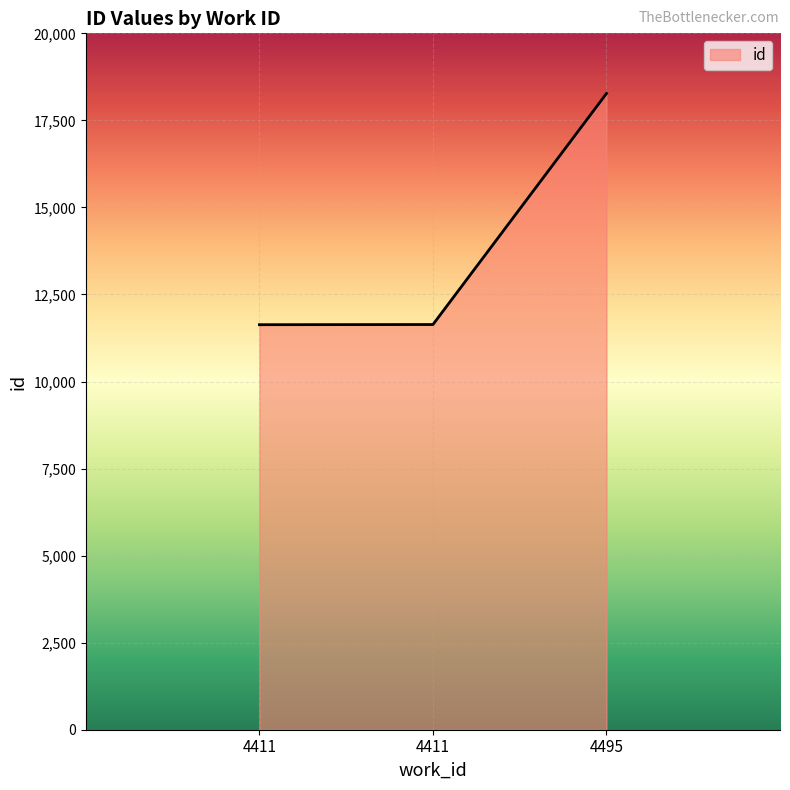

The value at 4411 is 11632. True or false?

True